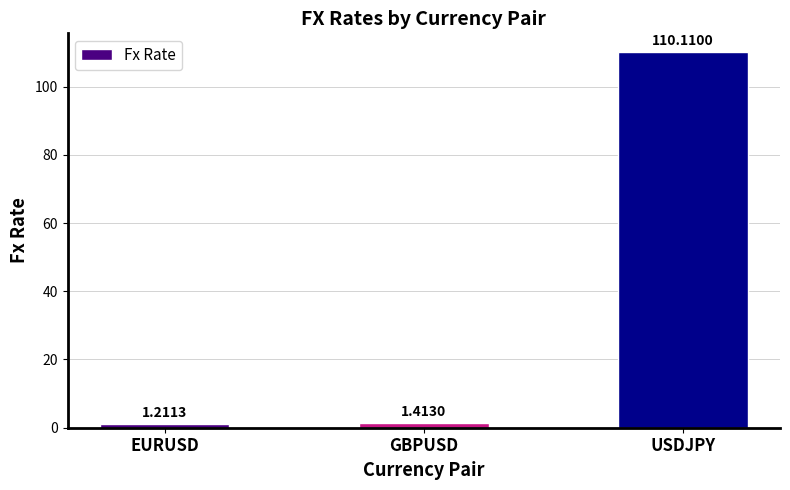

What is the label of the 2nd bar from the right?

GBPUSD